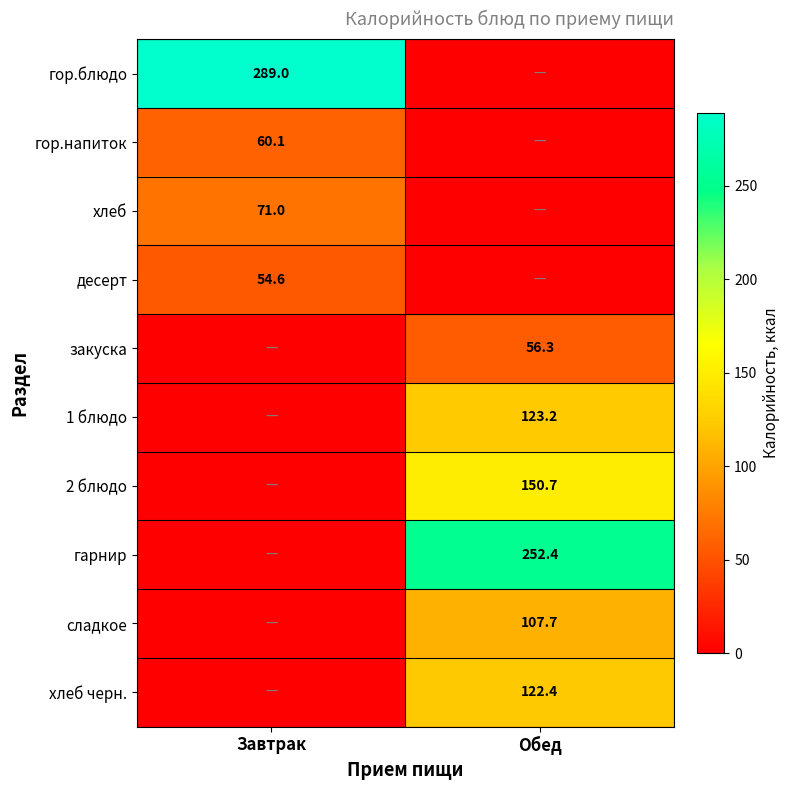

The value of закуска at Обед is 56.3. True or false?

True